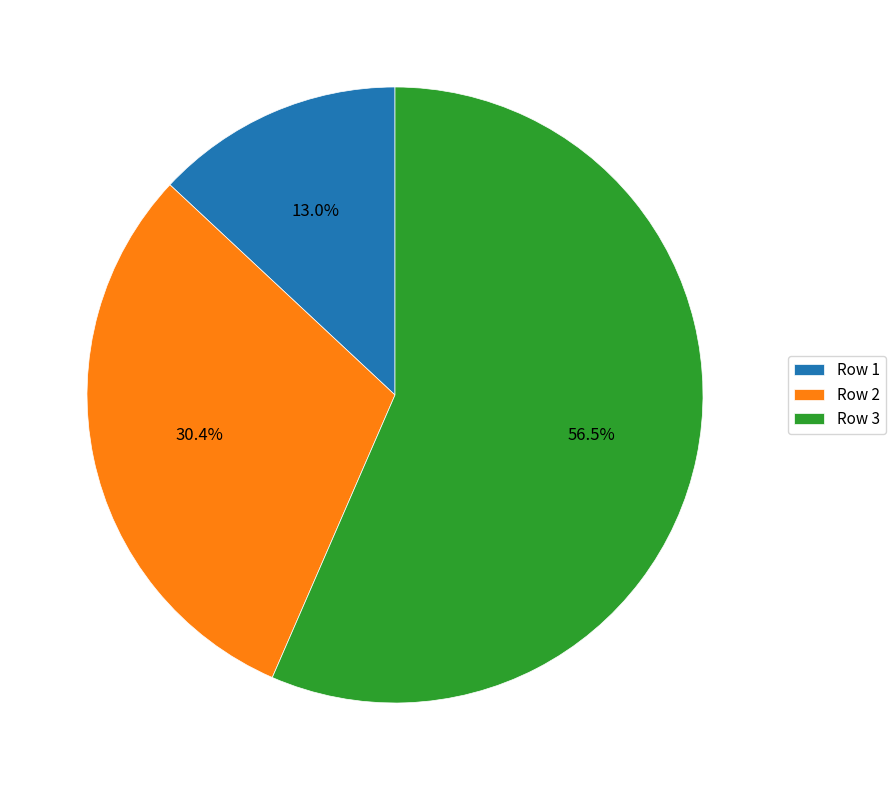

Which has a higher value, Row 3 or Row 1?

Row 3